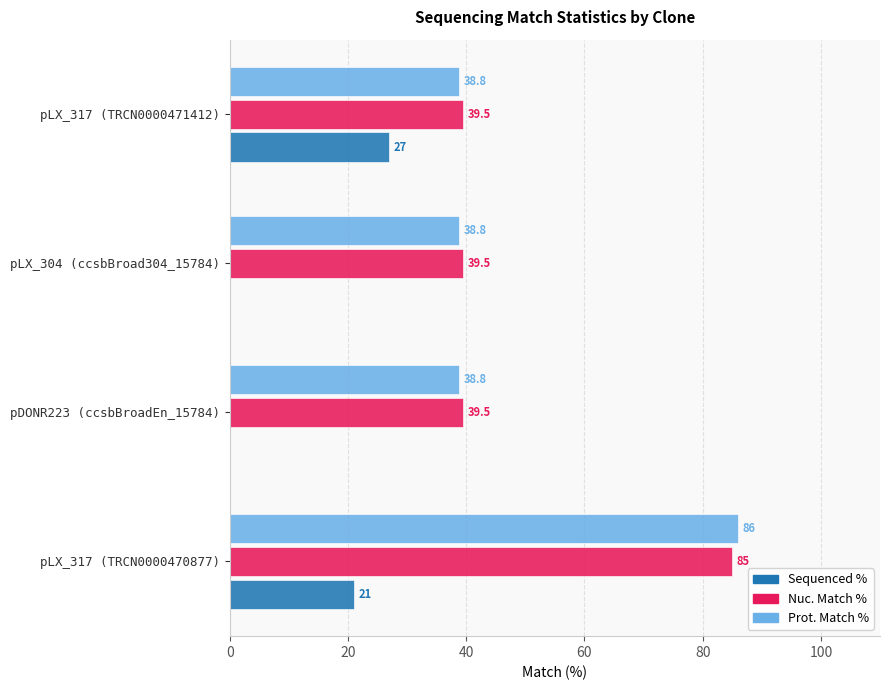

At which category is the sum across all series the highest?

pLX_317 (TRCN0000470877)